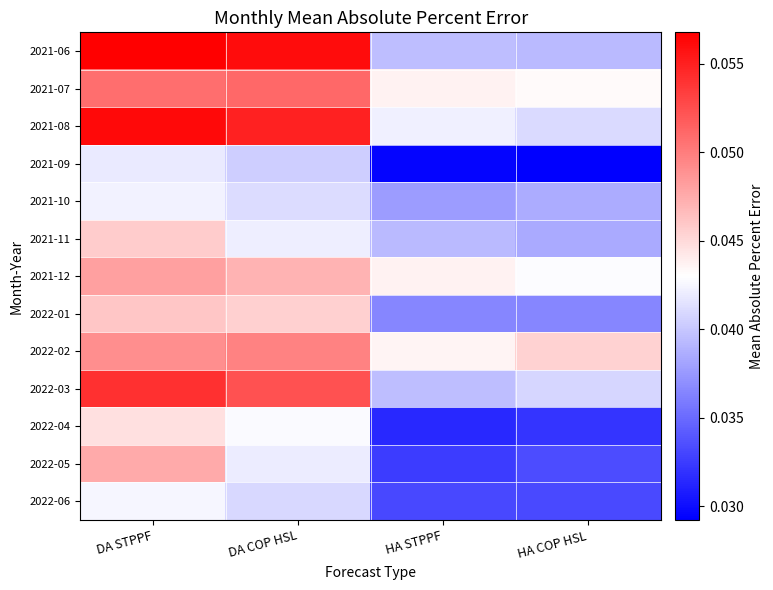

Reading left to right, extract all data points from this chart.

2021-06: DA STPPF=0.1	DA COP HSL=0.1	HA STPPF=0.0	HA COP HSL=0.0
2021-07: DA STPPF=0.1	DA COP HSL=0.1	HA STPPF=0.0	HA COP HSL=0.0
2021-08: DA STPPF=0.1	DA COP HSL=0.1	HA STPPF=0.0	HA COP HSL=0.0
2021-09: DA STPPF=0.0	DA COP HSL=0.0	HA STPPF=0.0	HA COP HSL=0.0
2021-10: DA STPPF=0.0	DA COP HSL=0.0	HA STPPF=0.0	HA COP HSL=0.0
2021-11: DA STPPF=0.0	DA COP HSL=0.0	HA STPPF=0.0	HA COP HSL=0.0
2021-12: DA STPPF=0.0	DA COP HSL=0.0	HA STPPF=0.0	HA COP HSL=0.0
2022-01: DA STPPF=0.0	DA COP HSL=0.0	HA STPPF=0.0	HA COP HSL=0.0
2022-02: DA STPPF=0.0	DA COP HSL=0.0	HA STPPF=0.0	HA COP HSL=0.0
2022-03: DA STPPF=0.1	DA COP HSL=0.1	HA STPPF=0.0	HA COP HSL=0.0
2022-04: DA STPPF=0.0	DA COP HSL=0.0	HA STPPF=0.0	HA COP HSL=0.0
2022-05: DA STPPF=0.0	DA COP HSL=0.0	HA STPPF=0.0	HA COP HSL=0.0
2022-06: DA STPPF=0.0	DA COP HSL=0.0	HA STPPF=0.0	HA COP HSL=0.0